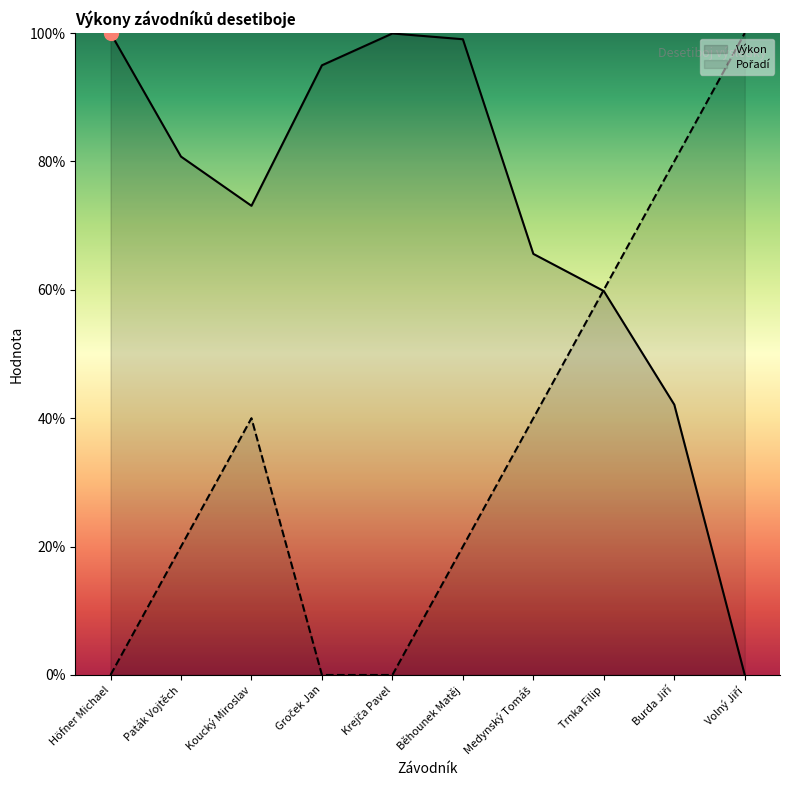

Which series changed the most between Höfner Michael and Koucký Miroslav?

Pořadí